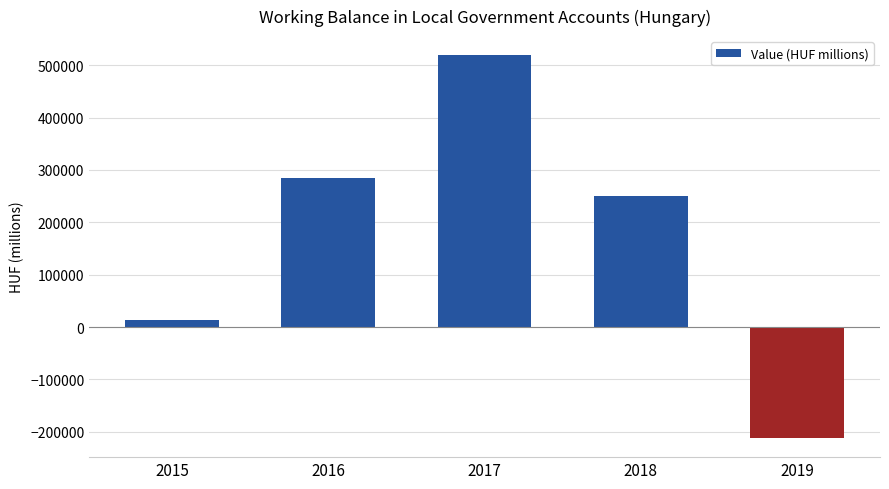

Reading left to right, extract all data points from this chart.

2015=13554.4	2016=284790.1	2017=518929.8	2018=249451.0	2019=-211699.6